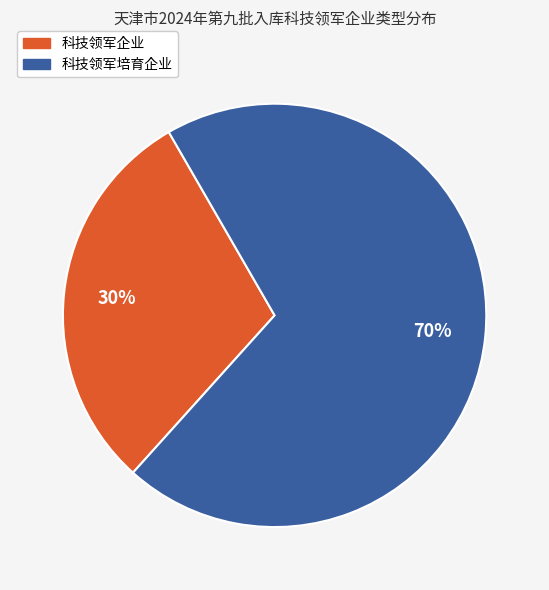

Which category has the smallest portion of the pie?

科技领军企业